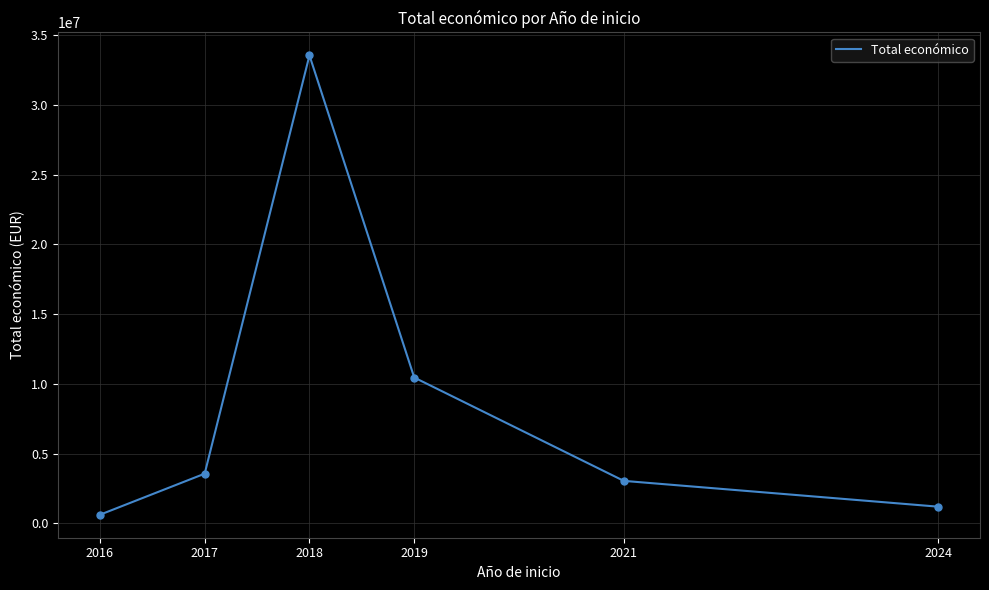

Approximately how many times larger is the value at 2017 compared to 2021?

1.2